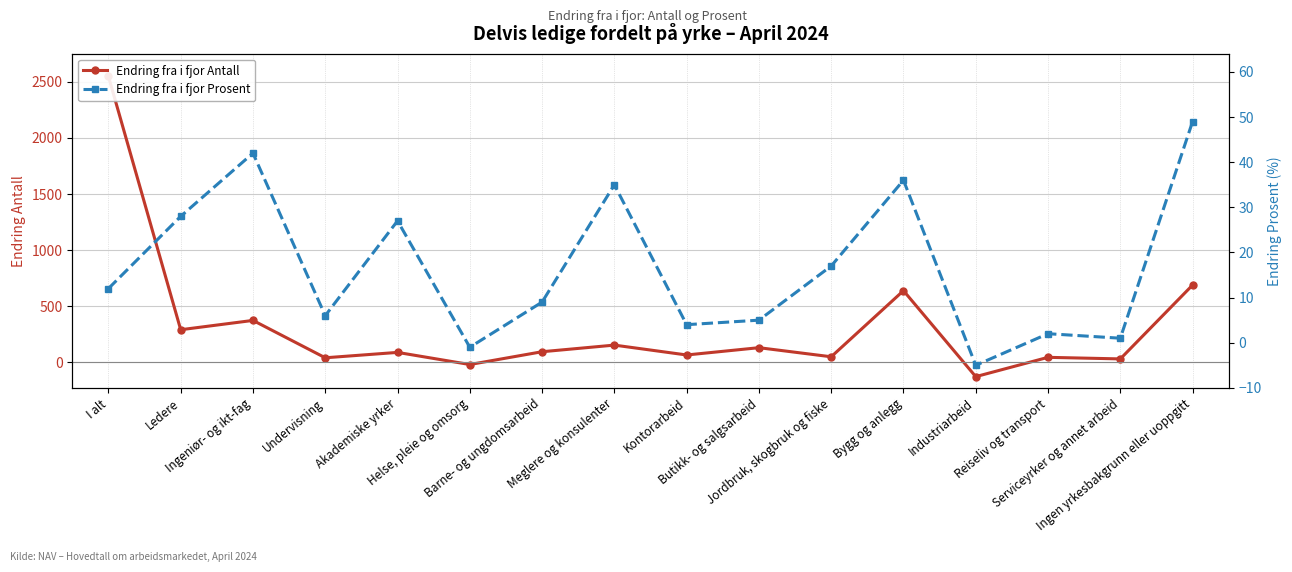

How many values in the Endring fra i fjor Antall series exceed 95?

7